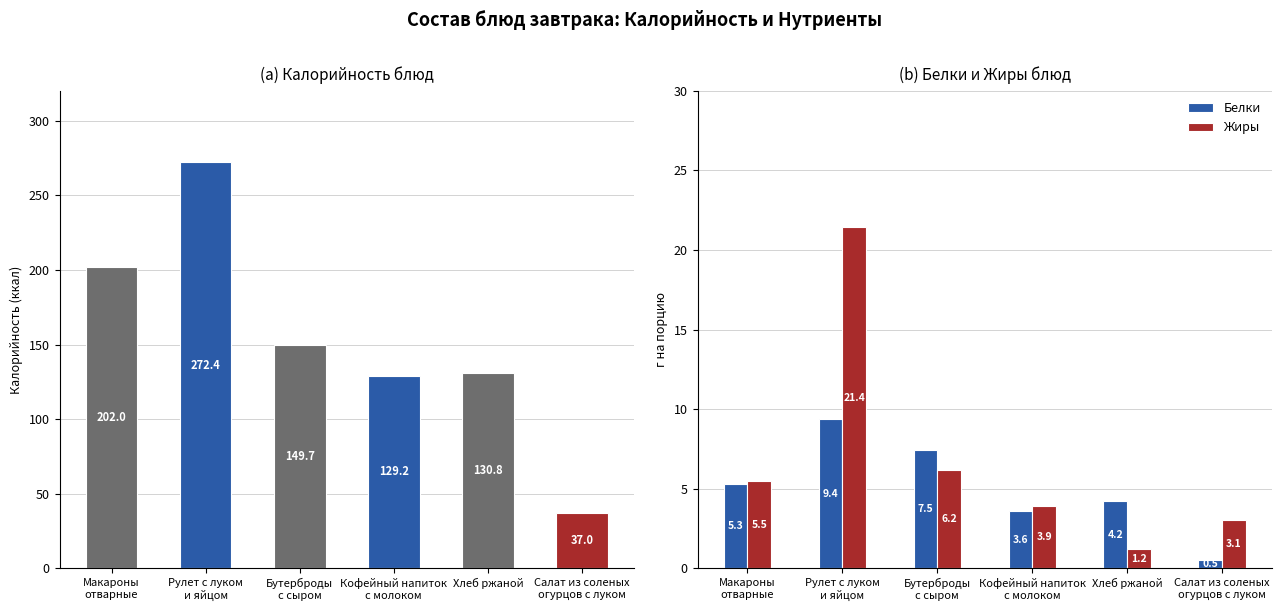

The value of Белки at Кофейный напиток
с молоком is 5.9. True or false?

False